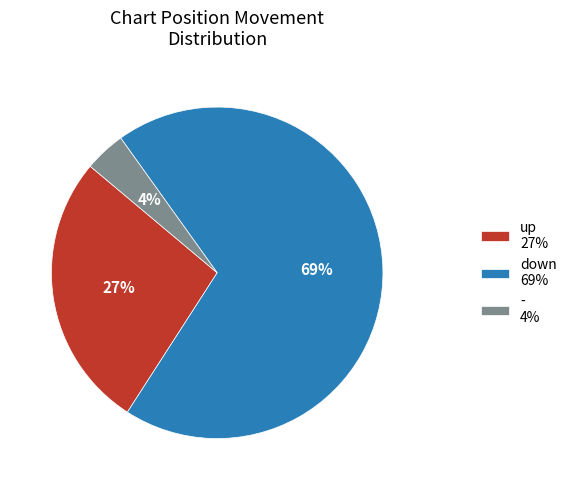

How many slices are in this pie chart?

3